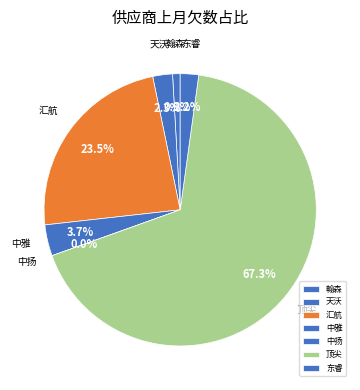

What is the total percentage of 顶尖 and 中扬?

67.3%